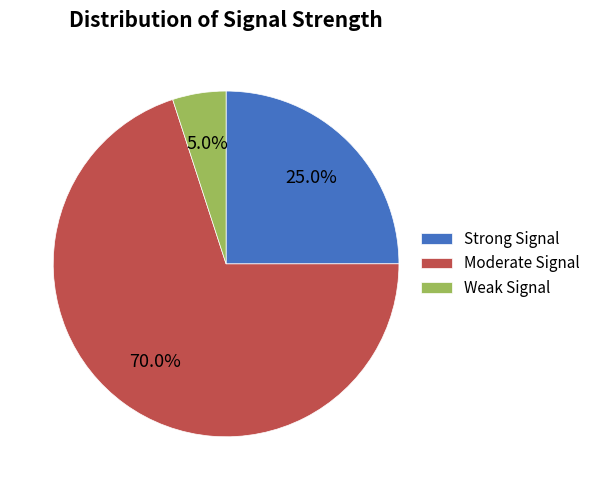

Approximately how many times larger is the value at Moderate Signal compared to Weak Signal?

14.0